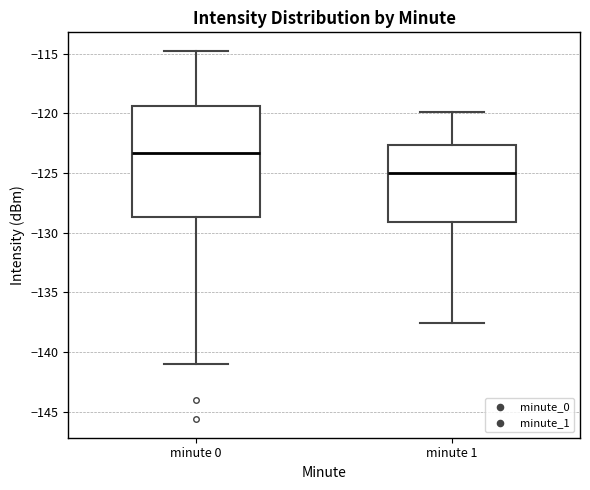

Reading left to right, transcribe this box plot: for each box, give where its median line is, the range the box spans, and where its two whiskers end, as read against the y-axis. The values are not printed on the chart, so give them approximately, as read against the axis.

minute 0: median -123.5, box -128.5 to -119.5, whiskers -141.0 to -115.0
minute 1: median -125.0, box -129.0 to -122.5, whiskers -137.5 to -120.0